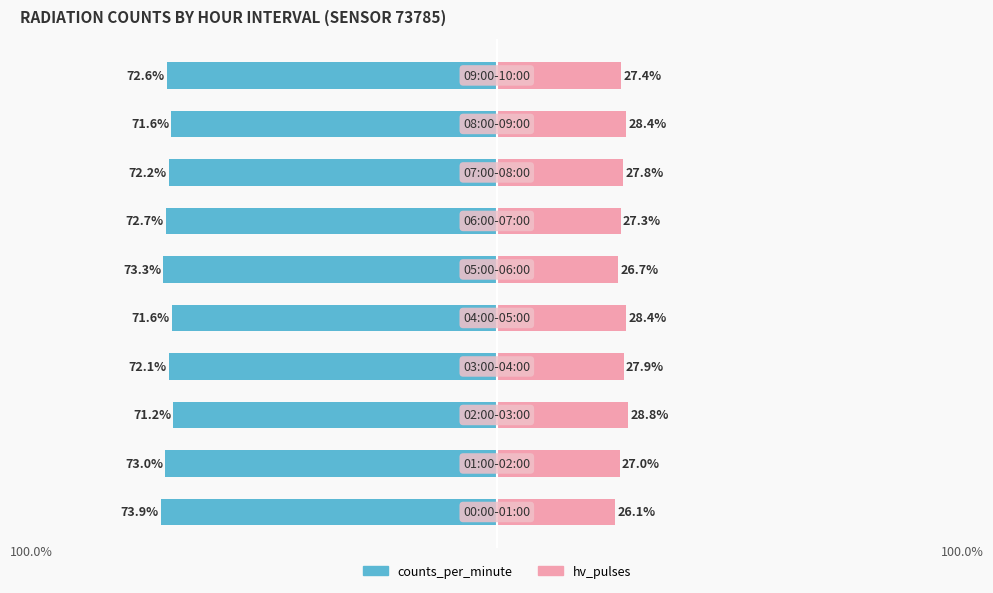

Count the number of categories in the chart.

10